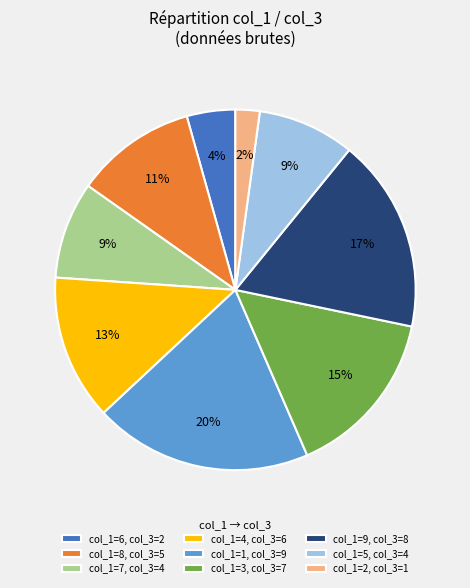

Is it true that col_1=8, col_3=5 is 11% of the pie?

True